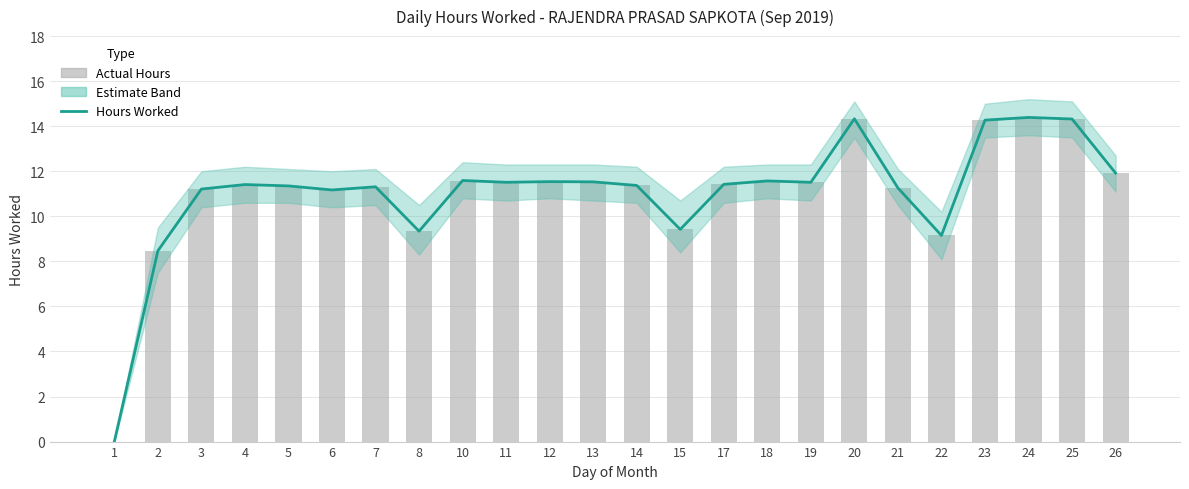

What is the approximate value of Hours Worked (estimate) at 17?

11.4